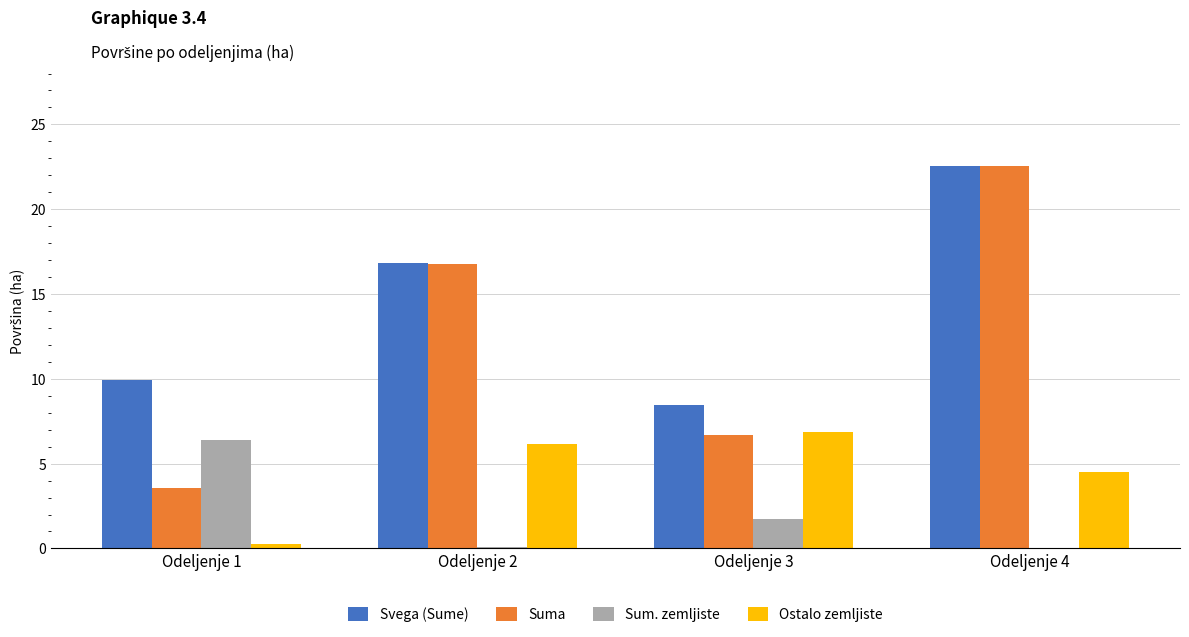

Read the Ostalo zemljiste value at Odeljenje 3.

6.9